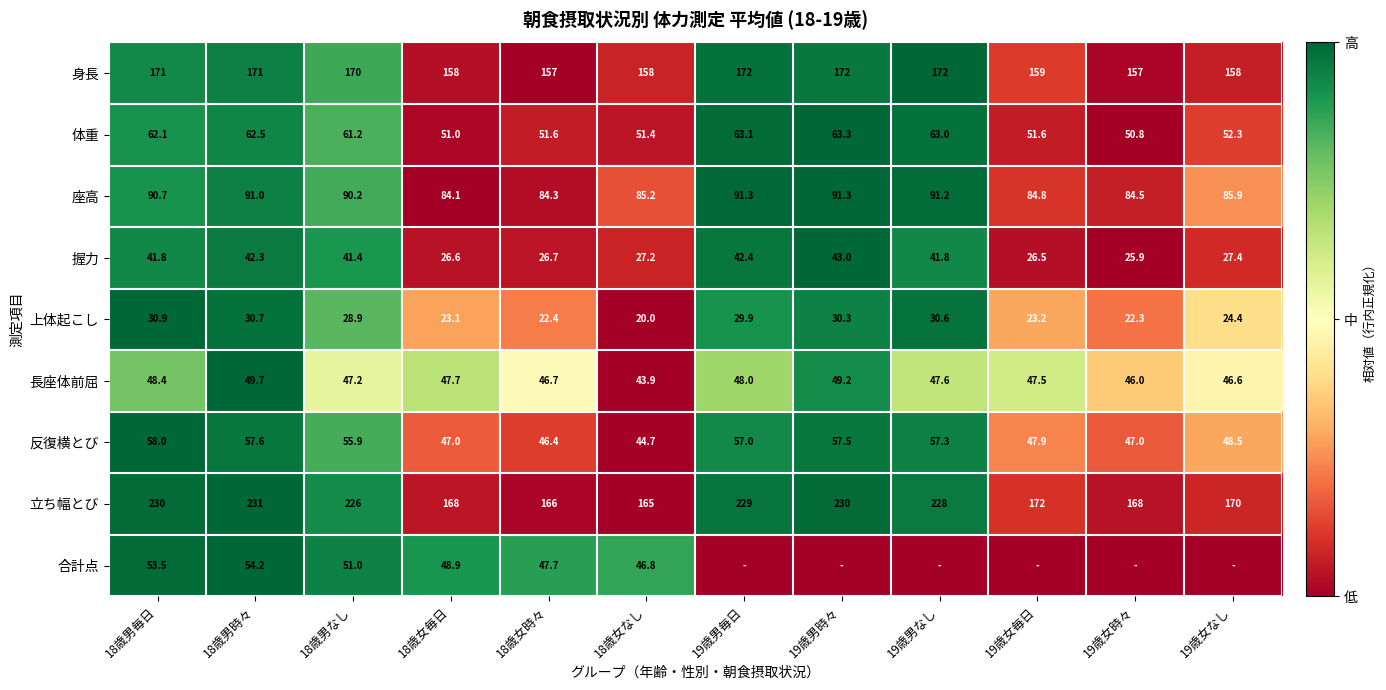

Is the value of 長座体前屈 at 18歳男なし greater than the value of 座高 at 18歳男毎日?

No